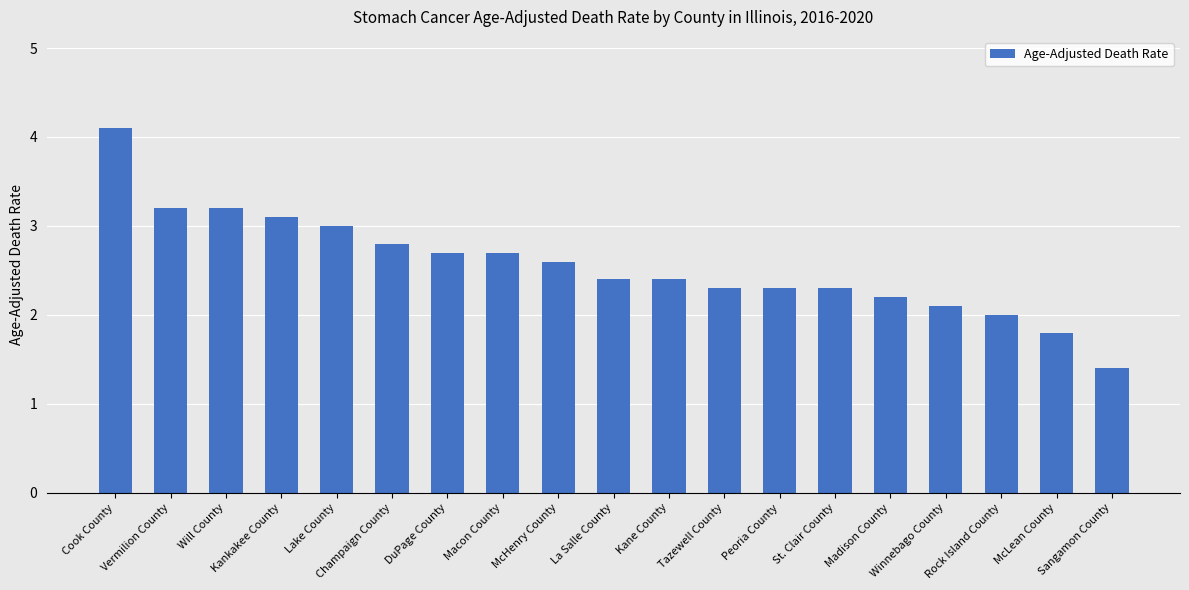

How many categories are shown in the chart?

19